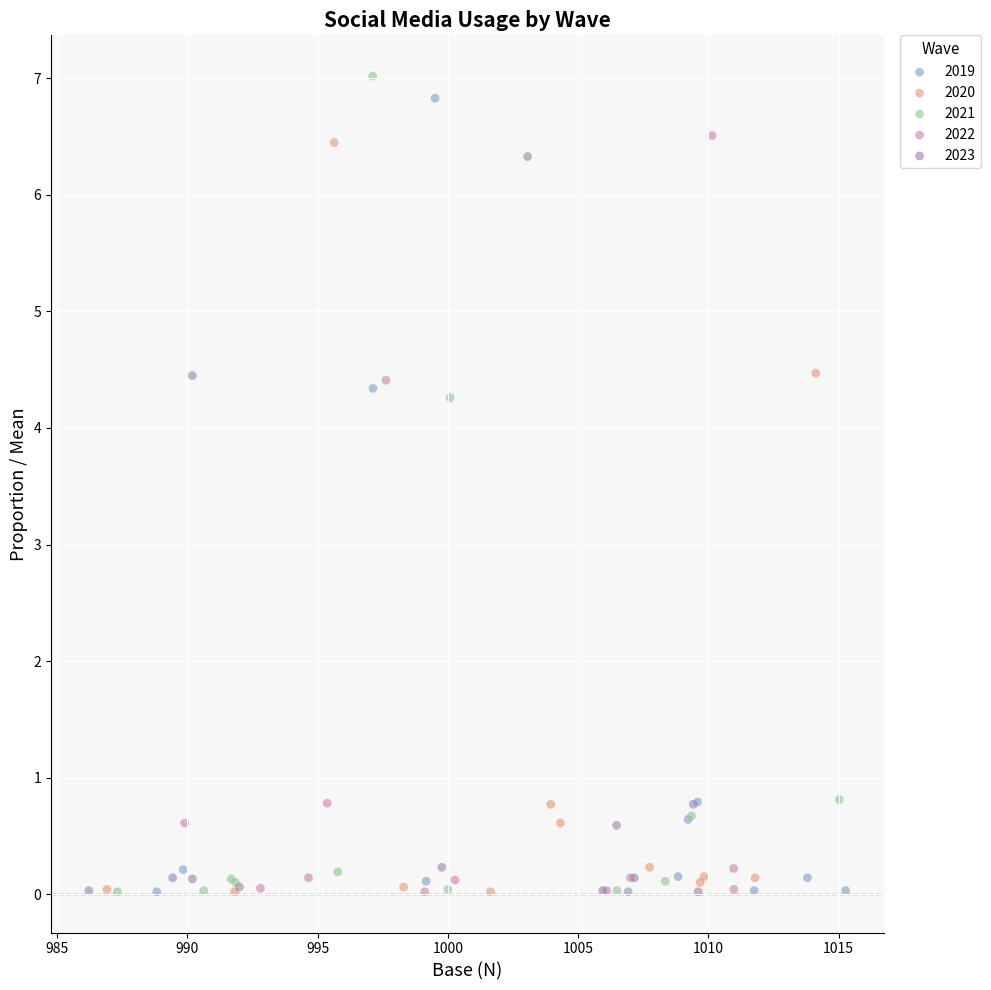

Which series contains the highest Y value?

2021